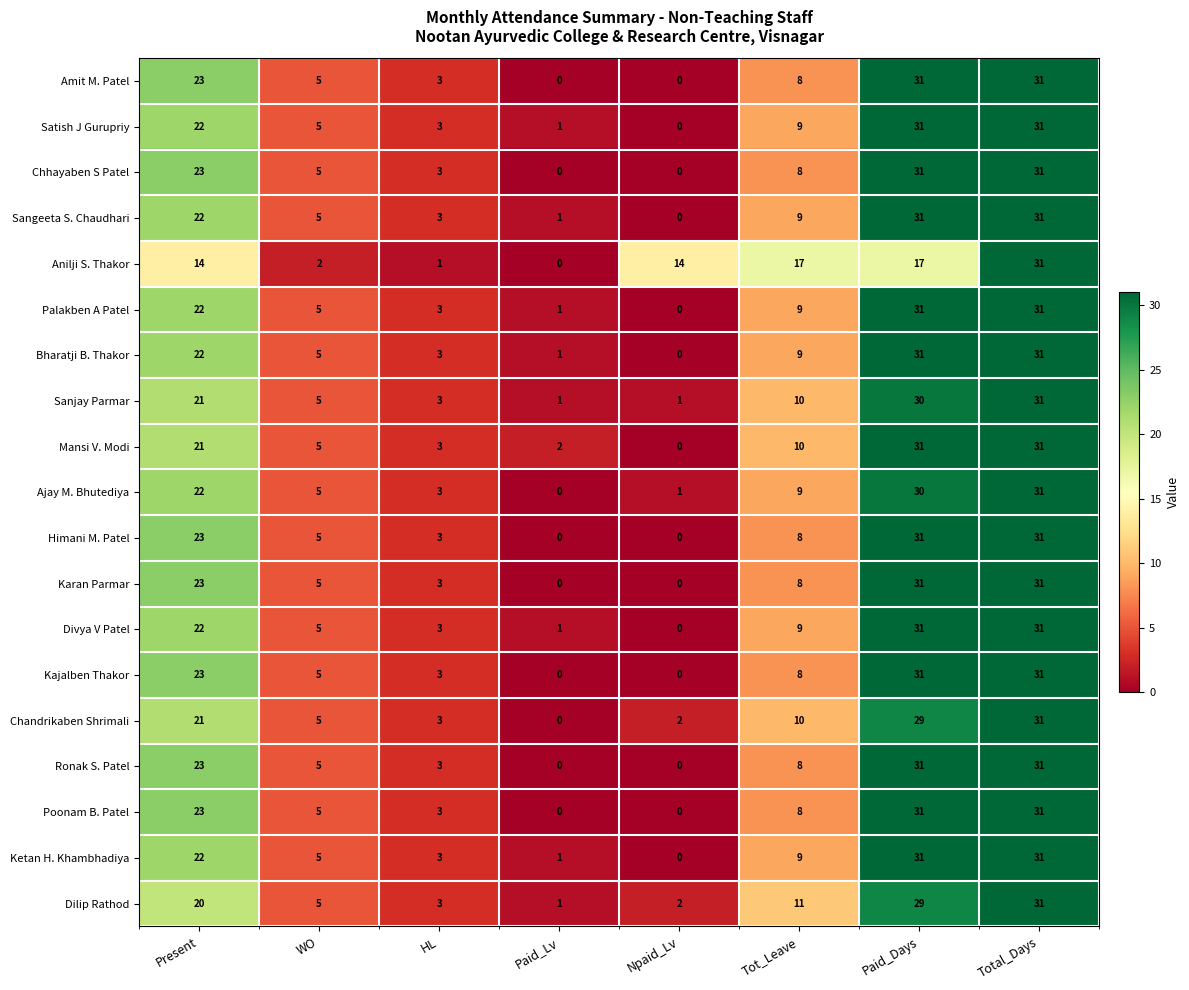

What is the average value of the Himani M. Patel series?

13